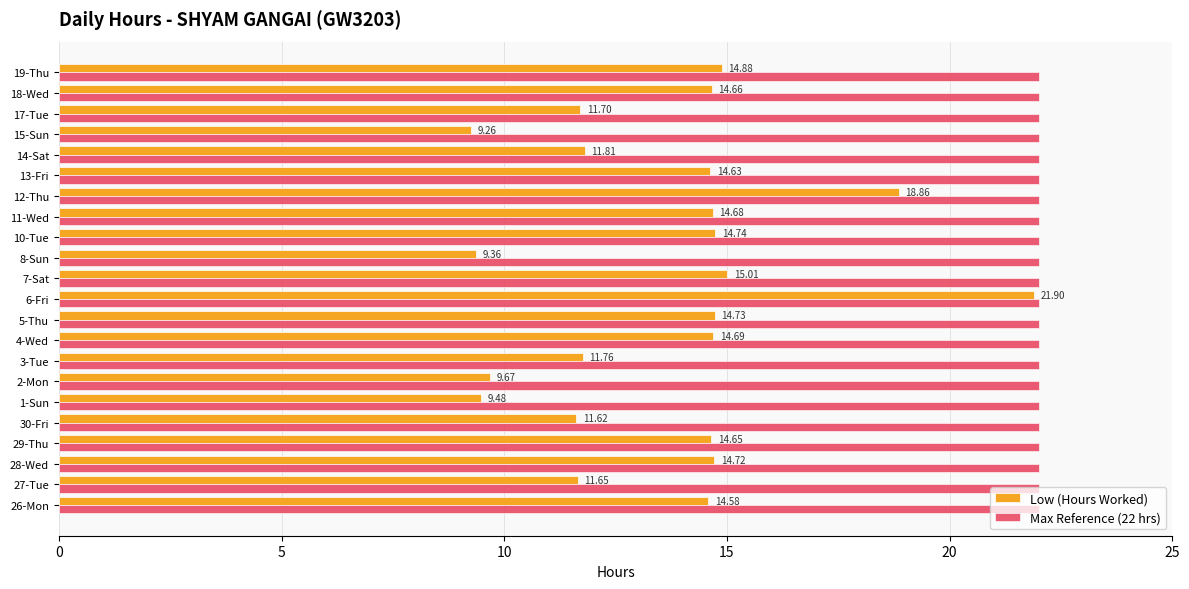

Which series changed the most between 12-Thu and 19-Thu?

Low (Hours Worked)